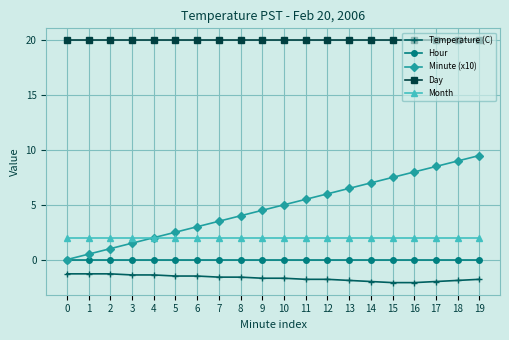

At 10, list the series in order from largest to smallest.

Day, Minute (x10), Month, Hour, Temperature (C)